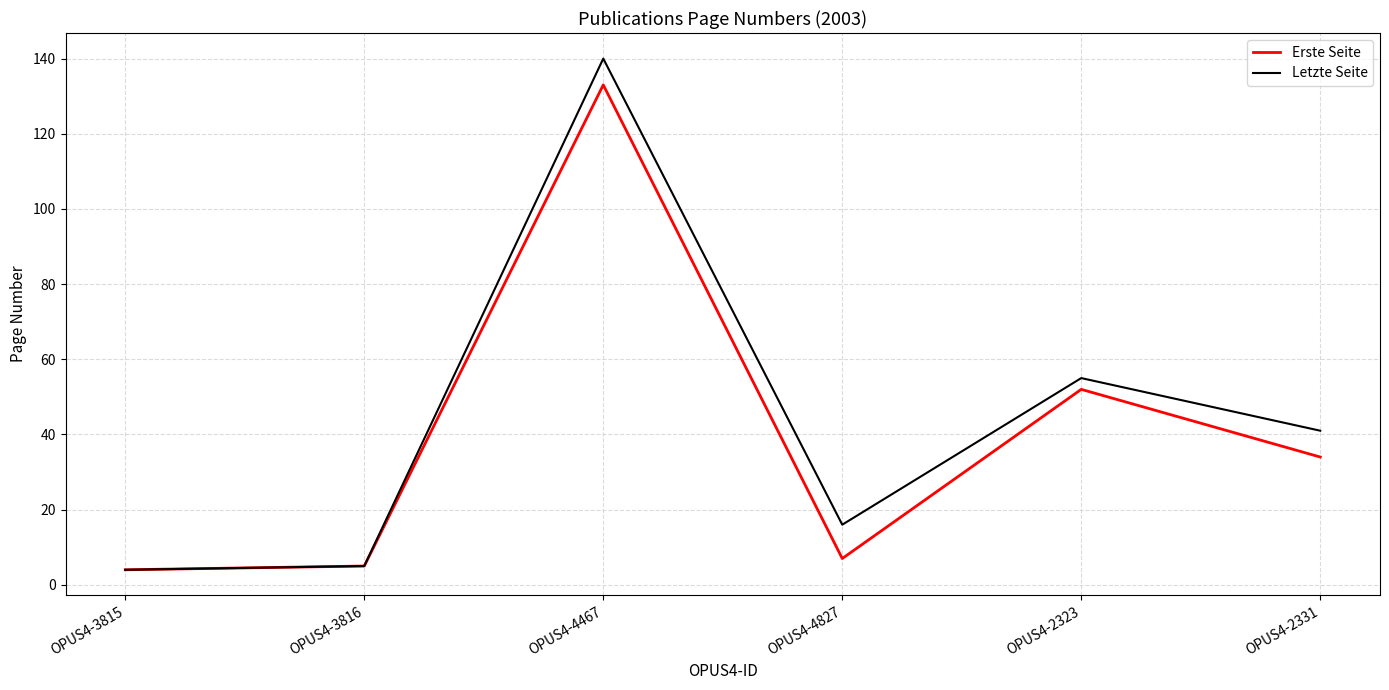

Reading right to left, list all the values displayed in this chart.

Erste Seite: OPUS4-2331=34	OPUS4-2323=52	OPUS4-4827=7	OPUS4-4467=133	OPUS4-3816=5	OPUS4-3815=4
Letzte Seite: OPUS4-2331=41	OPUS4-2323=55	OPUS4-4827=16	OPUS4-4467=140	OPUS4-3816=5	OPUS4-3815=4